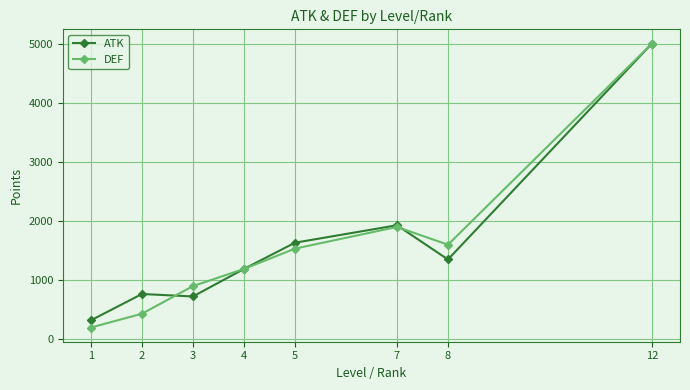

Reading left to right, list all the values displayed in this chart.

ATK: 322.2	766.7	725.0	1190.0	1633.3	1928.6	1350.0	5000.0
DEF: 200.0	433.3	900.0	1190.0	1533.3	1900.0	1600.0	5000.0